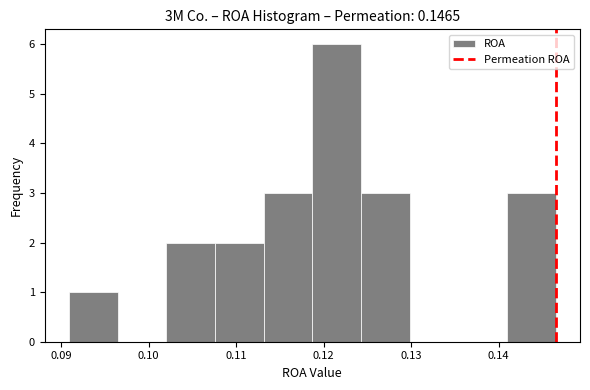

What is the height of the bar covering 0.119 to 0.124 on the x-axis? Neither the bar edges nor the heights are printed on the chart, so give them approximately, as read against the axes.

6